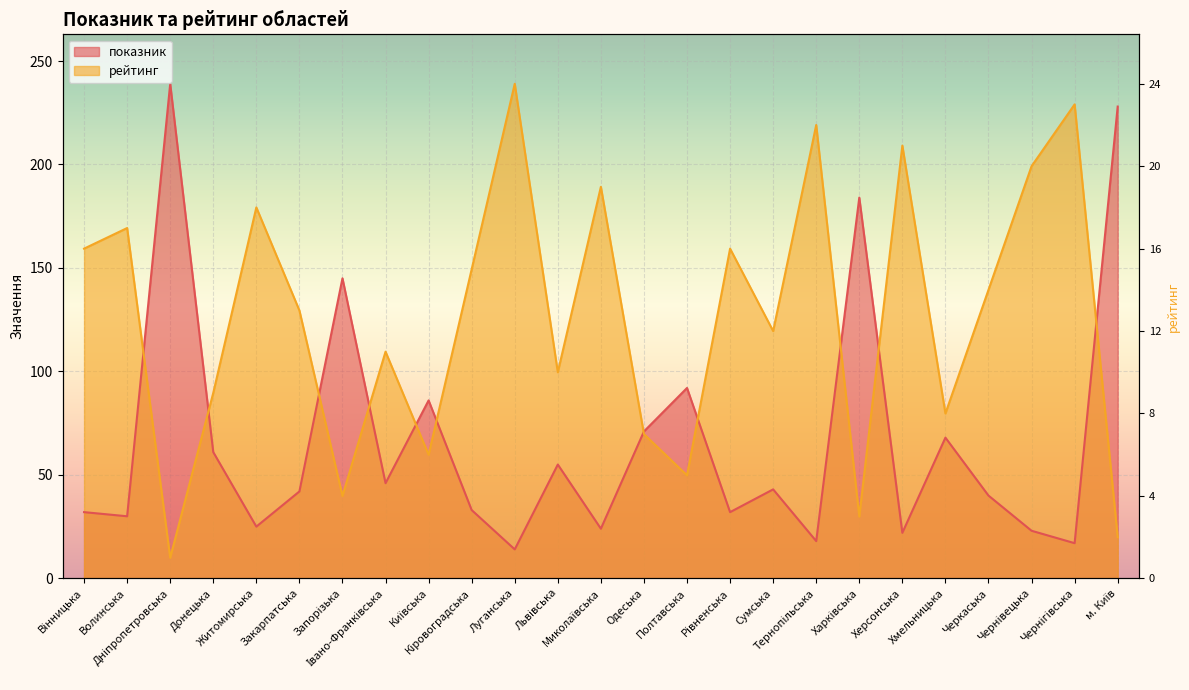

Which series changed the most between Львівська and Харківська?

показник